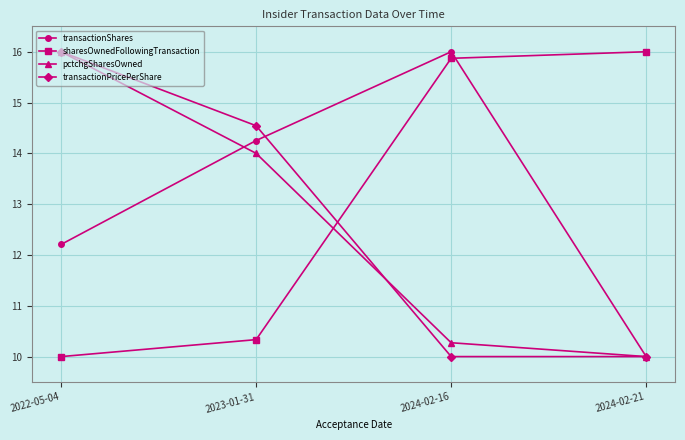

What is the label of the 4th point from the right?

2022-05-04